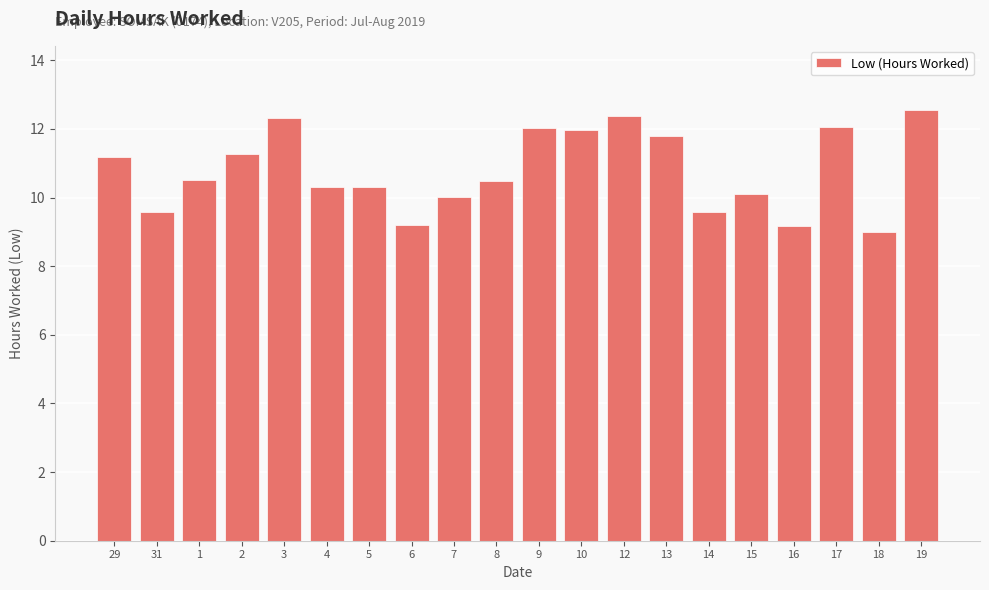

What position from the left is 29?

1